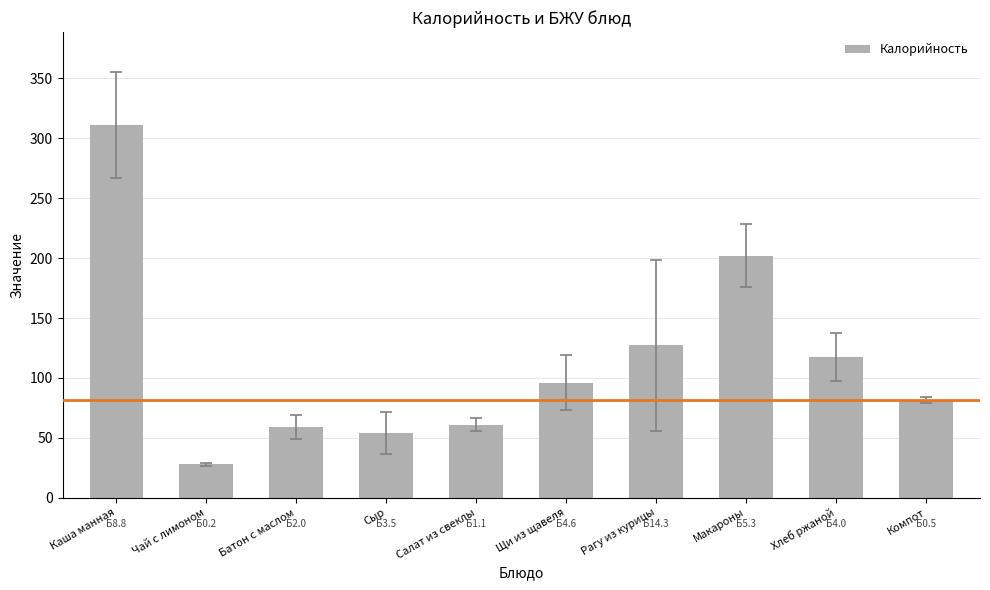

Does the chart contain any negative values?

No